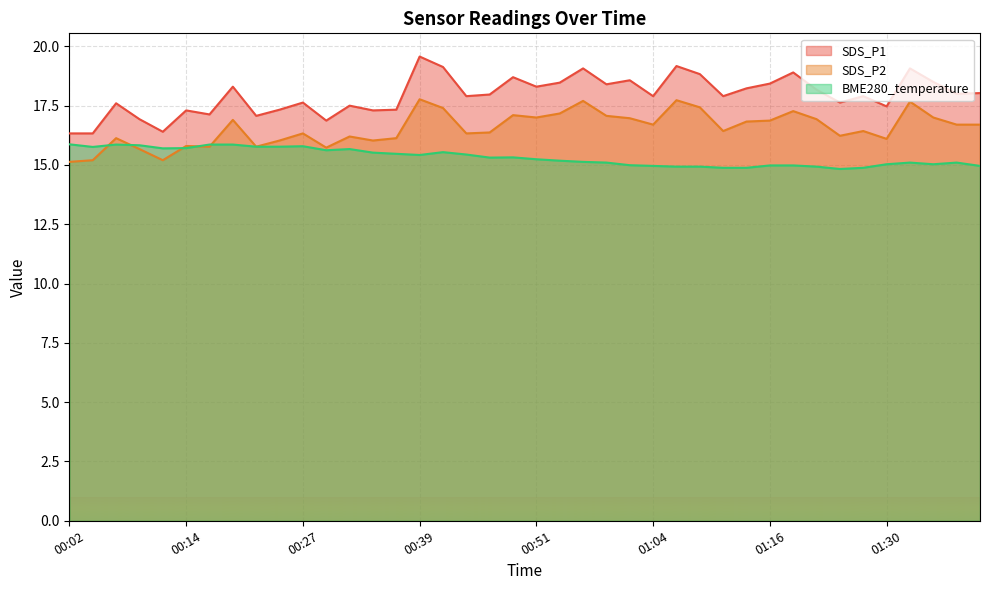

List the series in order of their overall mean, highest first.

SDS_P1, SDS_P2, BME280_temperature